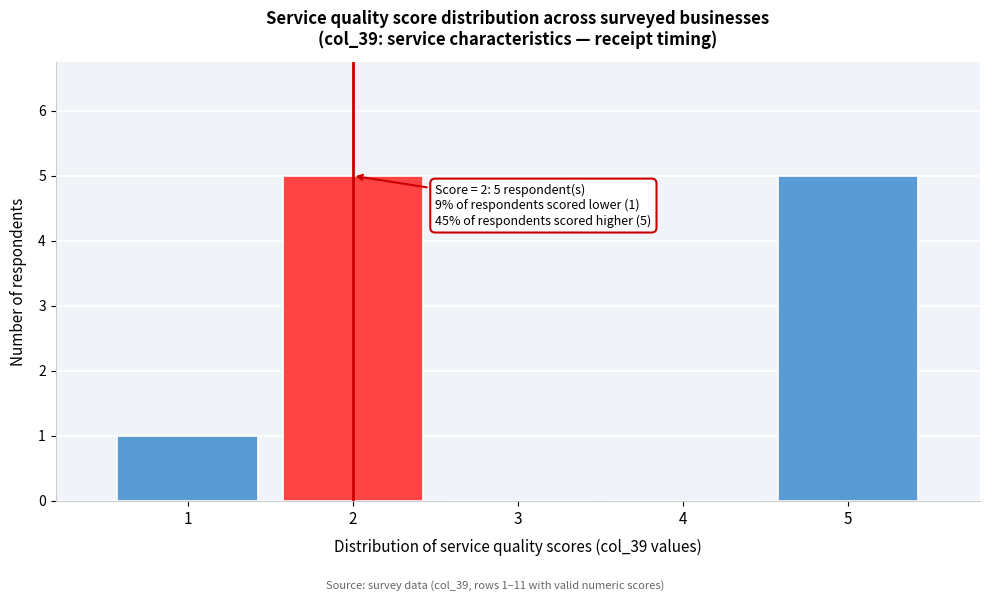

Reading left to right, extract all data points from this chart.

1=1	2=5	3=0	4=0	5=5